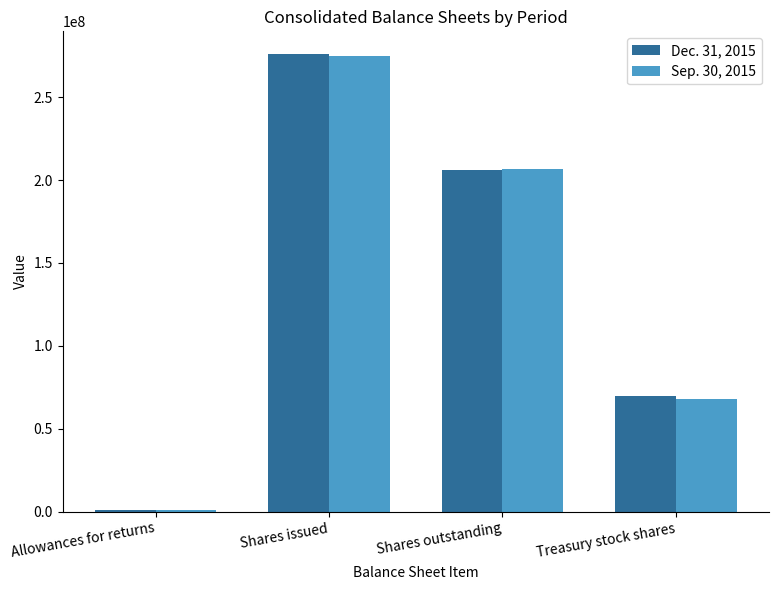

Is it true that Dec. 31, 2015 equals 123384221 at Treasury stock shares?

False